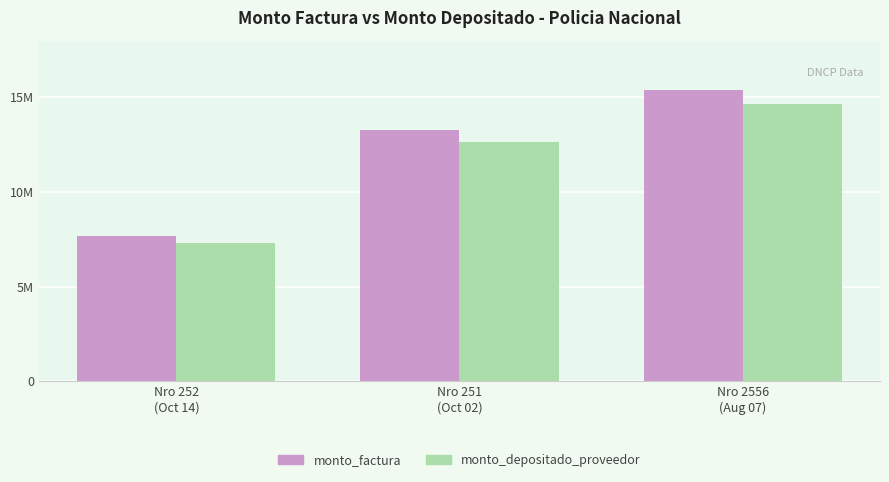

Which series has the widest spread of values?

monto_factura